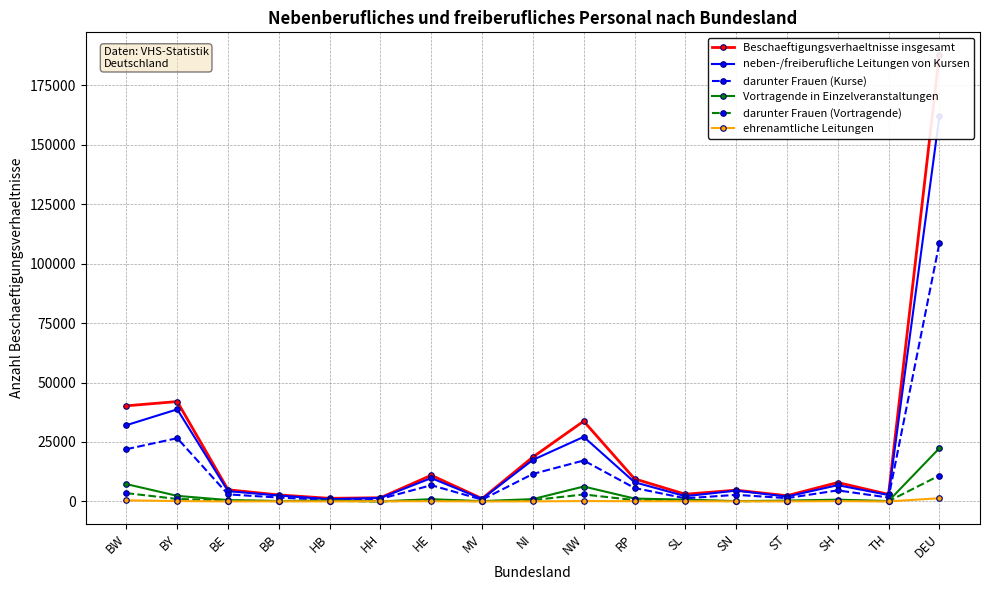

Between BB and HE, which series saw the biggest shift?

Beschaeftigungsverhaeltnisse insgesamt